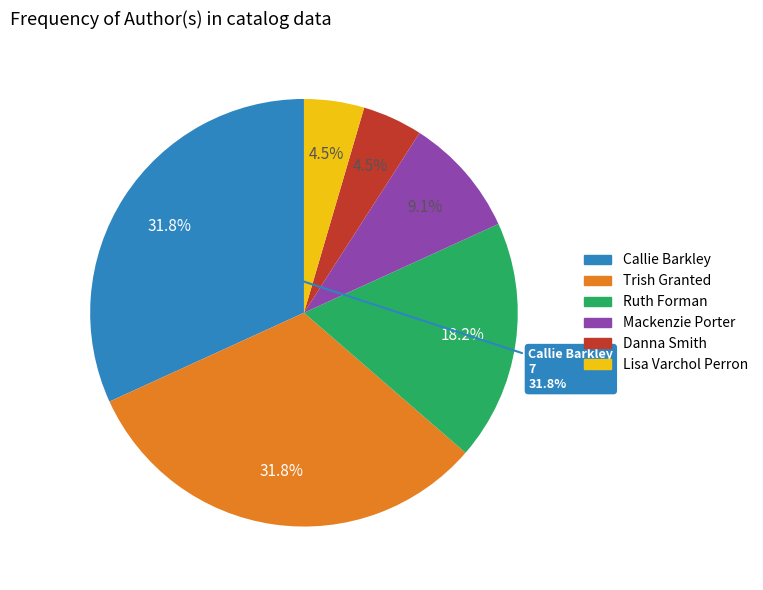

What is the total percentage of Mackenzie Porter (161984399) and Ruth Forman (155381020)?

27.3%